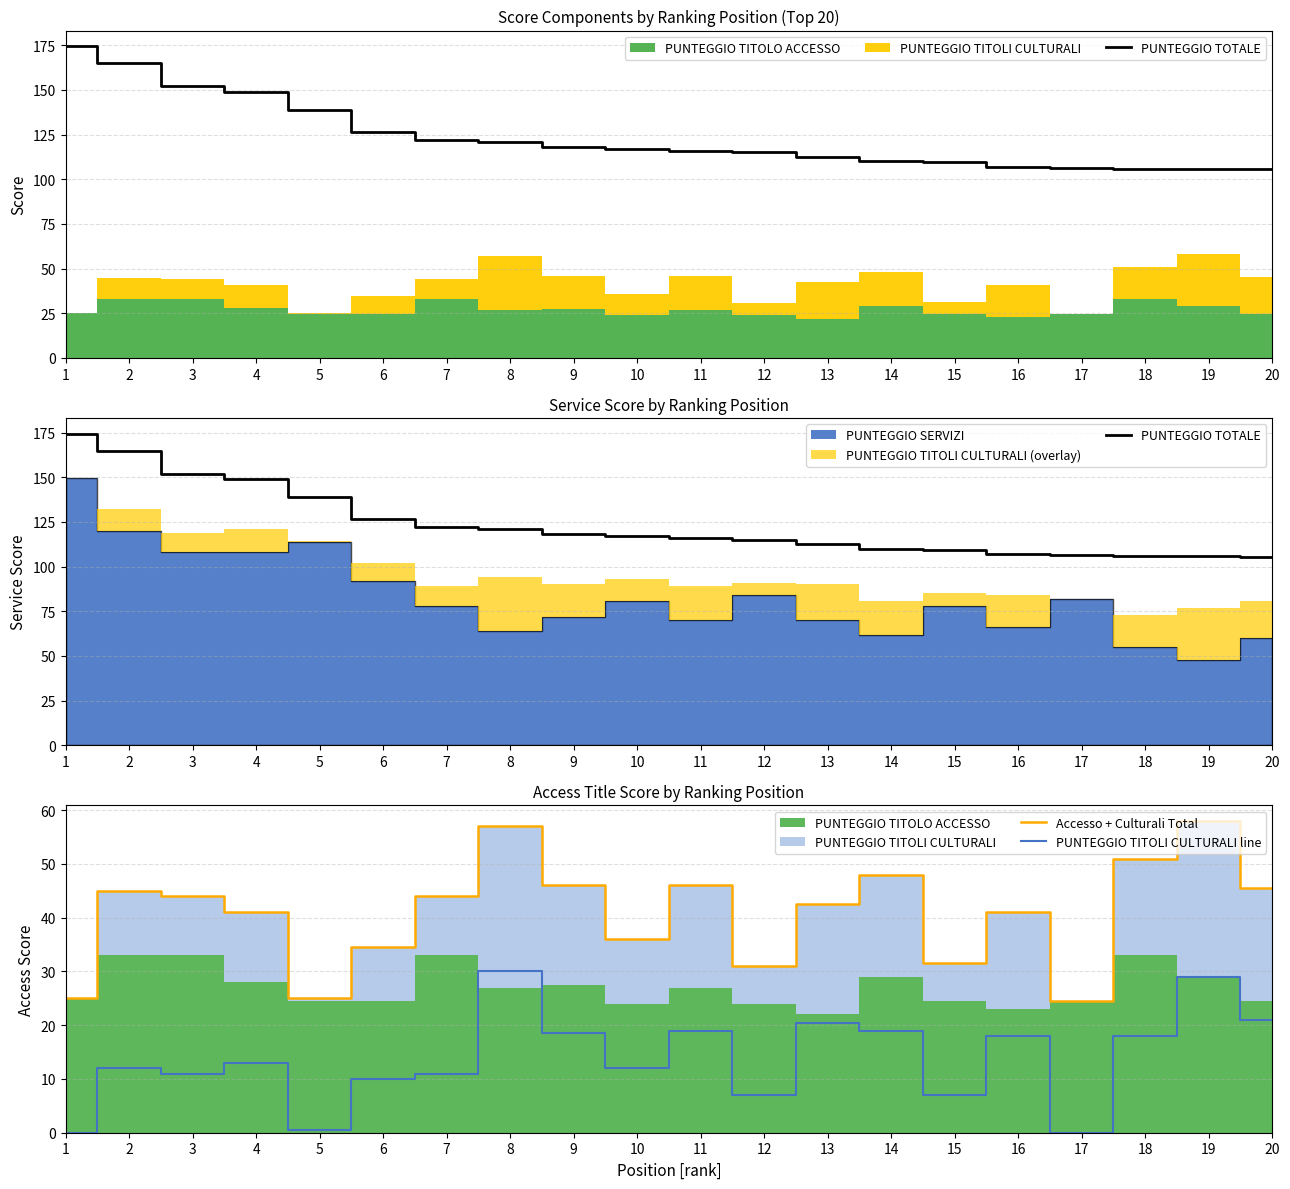

True or false: Accesso + Culturali Total and PUNTEGGIO TITOLI CULTURALI line cross at least once.

False